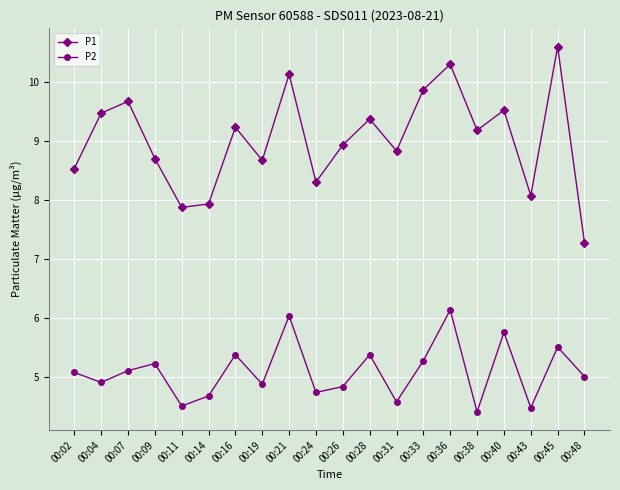

Read the P1 value at 00:45.

10.6